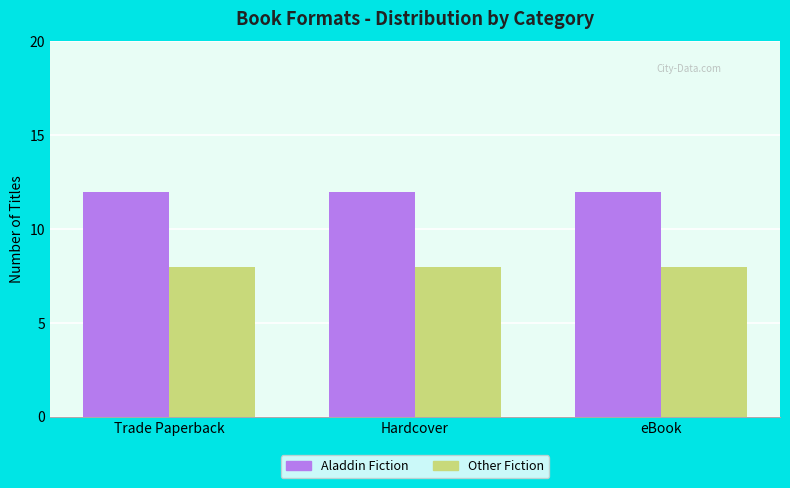

What is the minimum value shown in the chart?

8